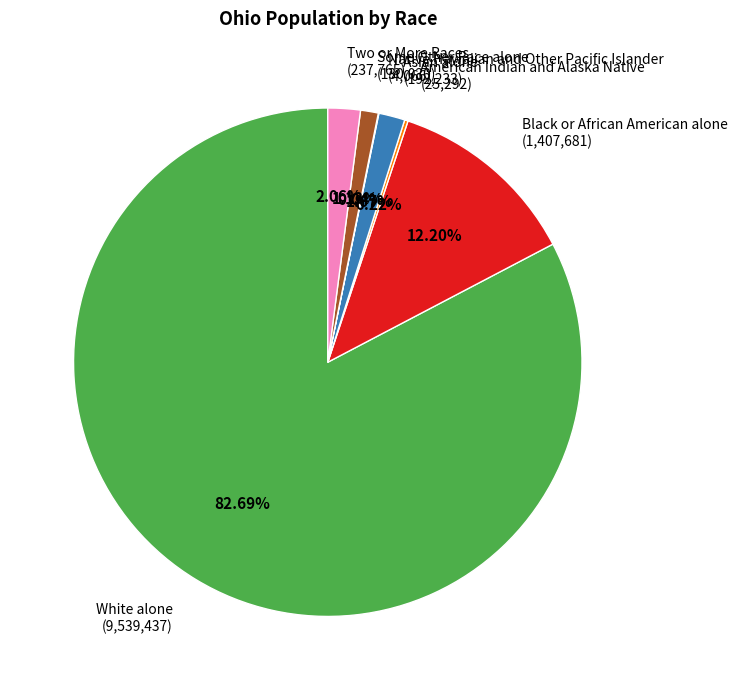

What portion of the pie excludes Black or African American alone?

87.8%